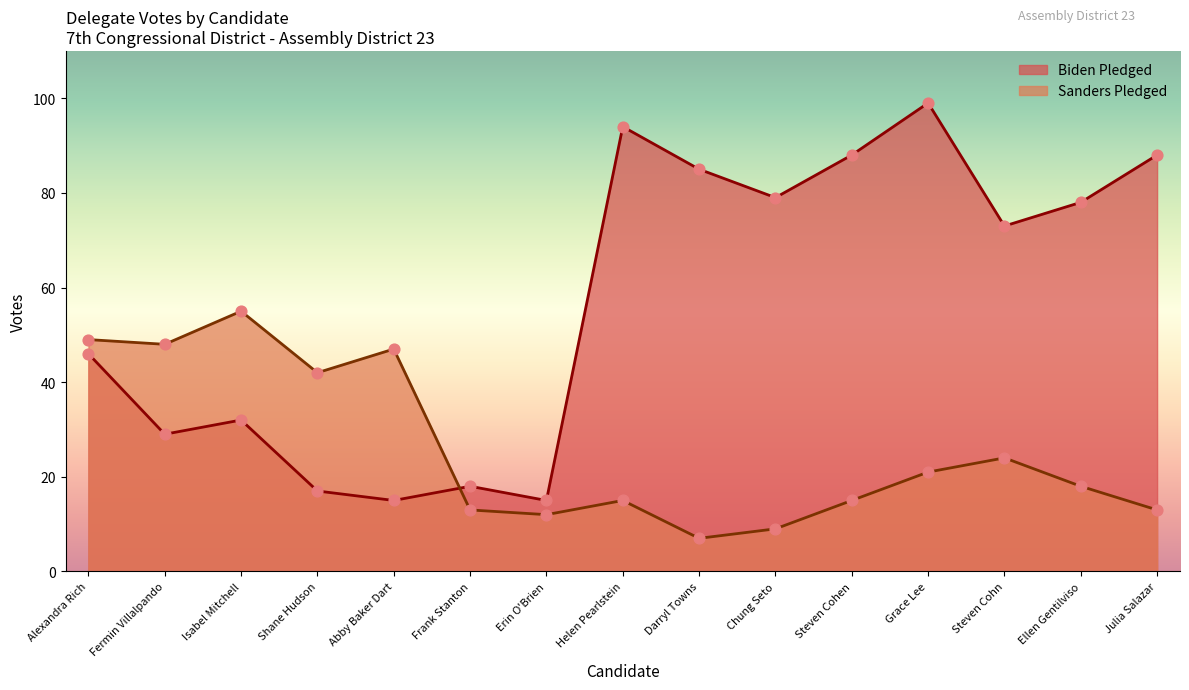

Which series reaches the maximum Y coordinate?

Biden Pledged